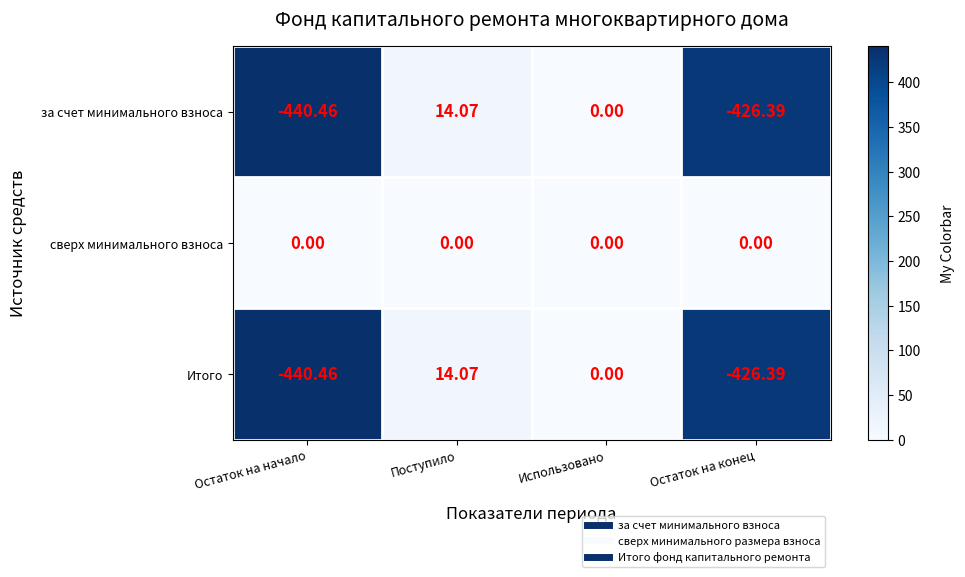

Which category has the lowest value in the Итого series?

Остаток на начало